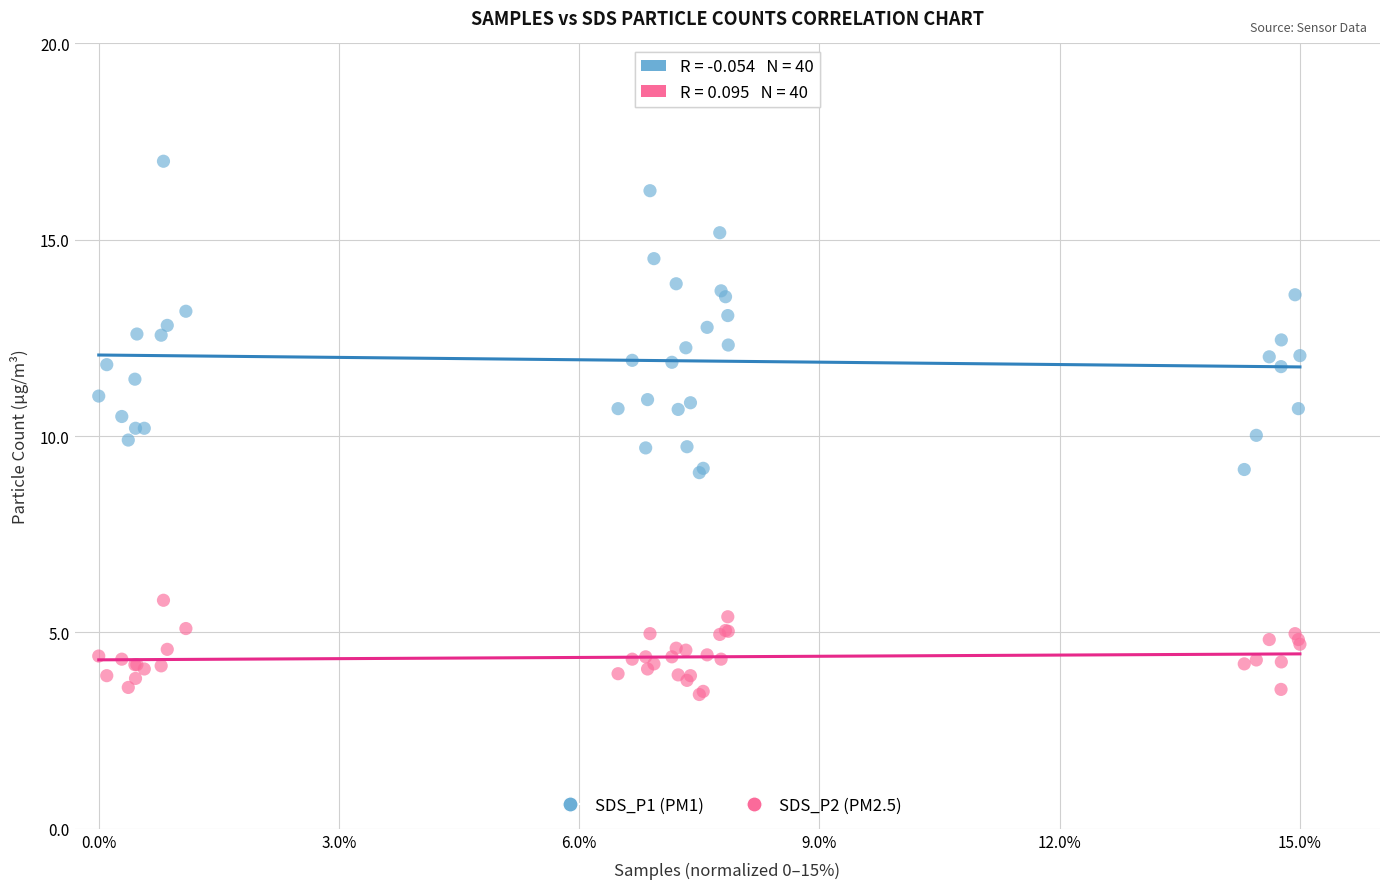

What is the X range (max minus min) for the scatter plot?

15.0